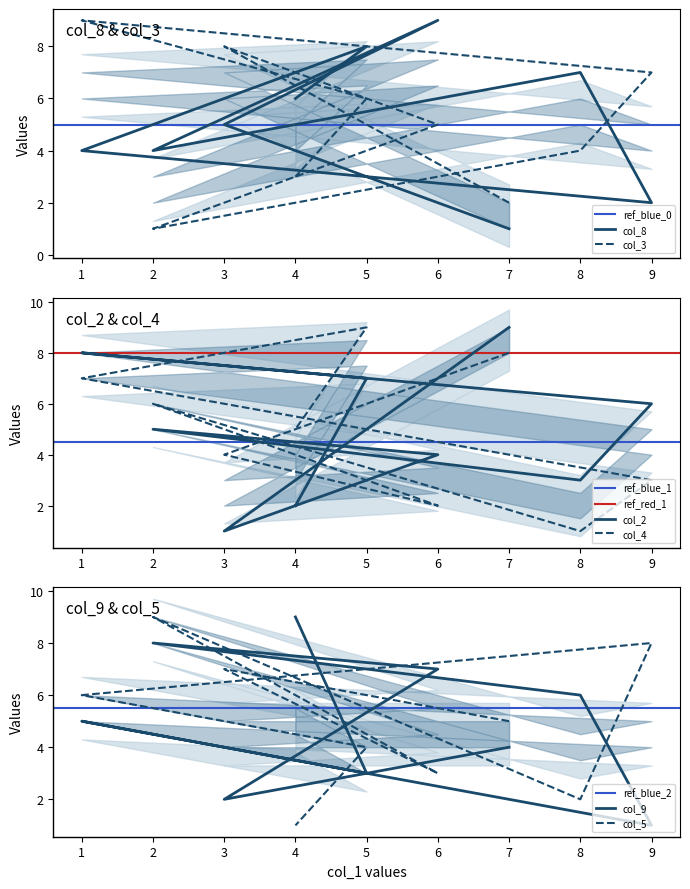

What is the difference between the maximum and minimum values in the col_4 series?

8